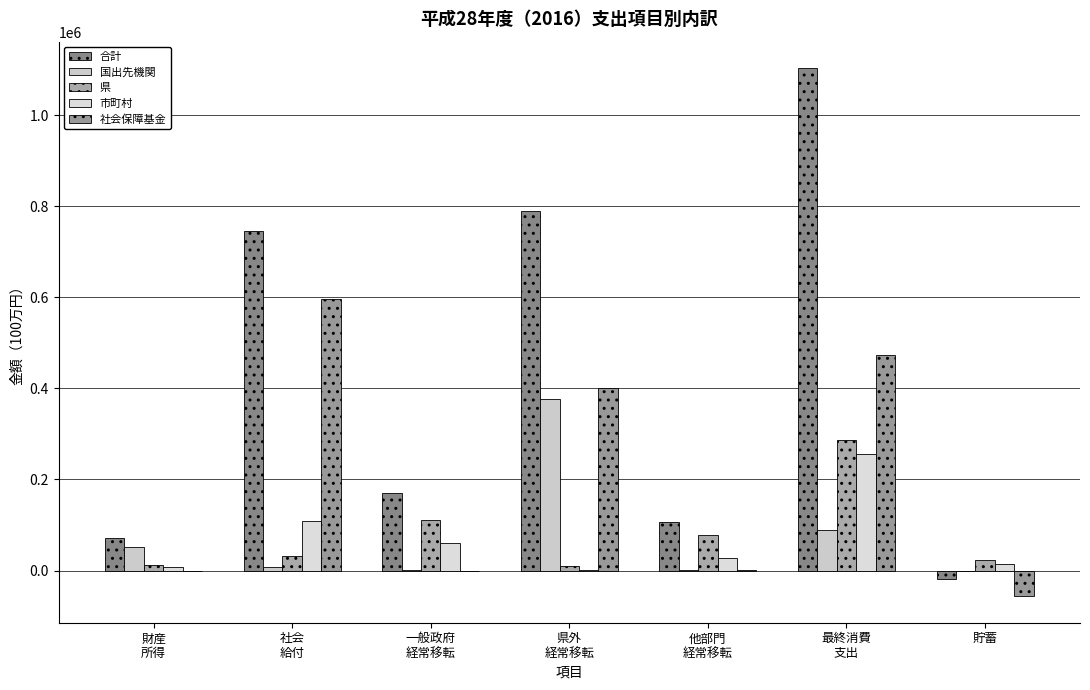

What is the difference between the maximum and minimum values in the 合計 series?

1121062.2